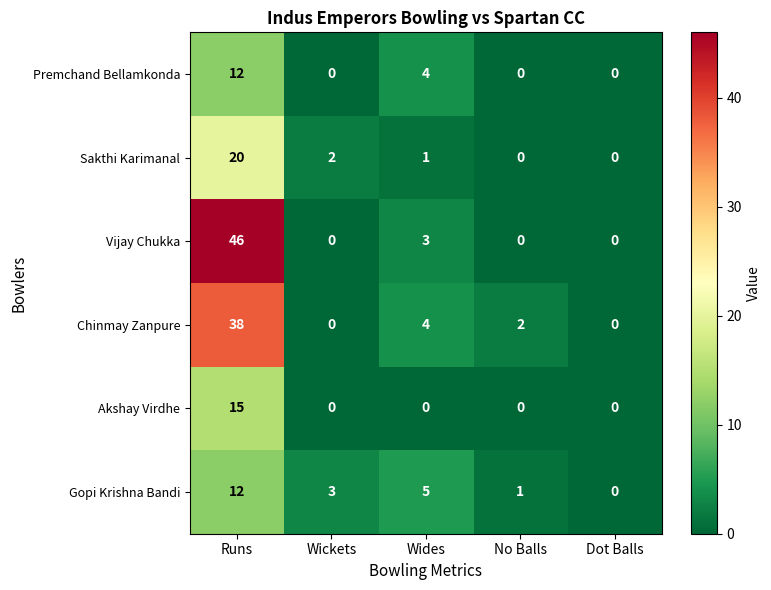

Which label corresponds to the largest value in the chart?

Runs